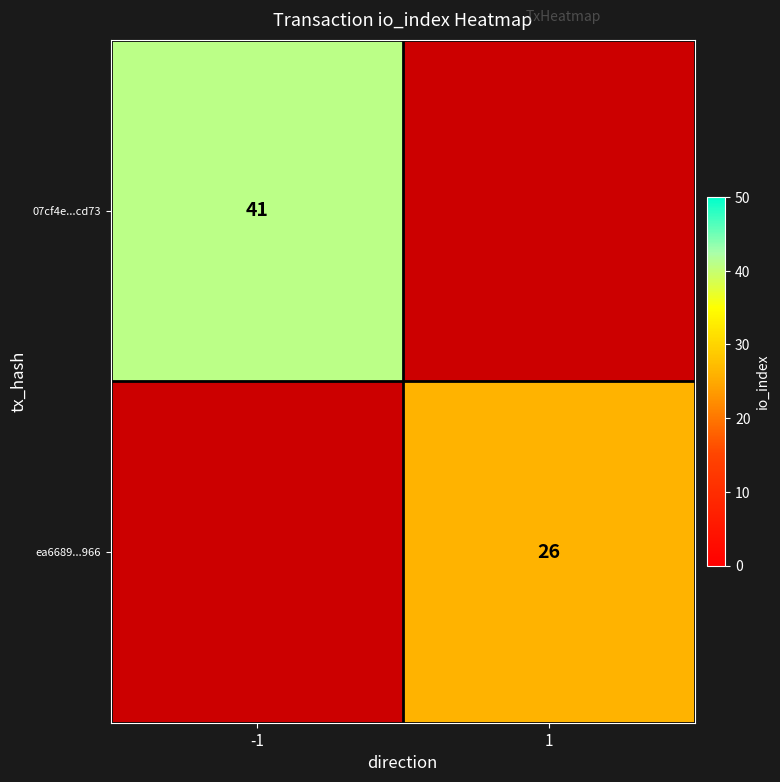

The value of ea6689...966 at 1 is 26. True or false?

True